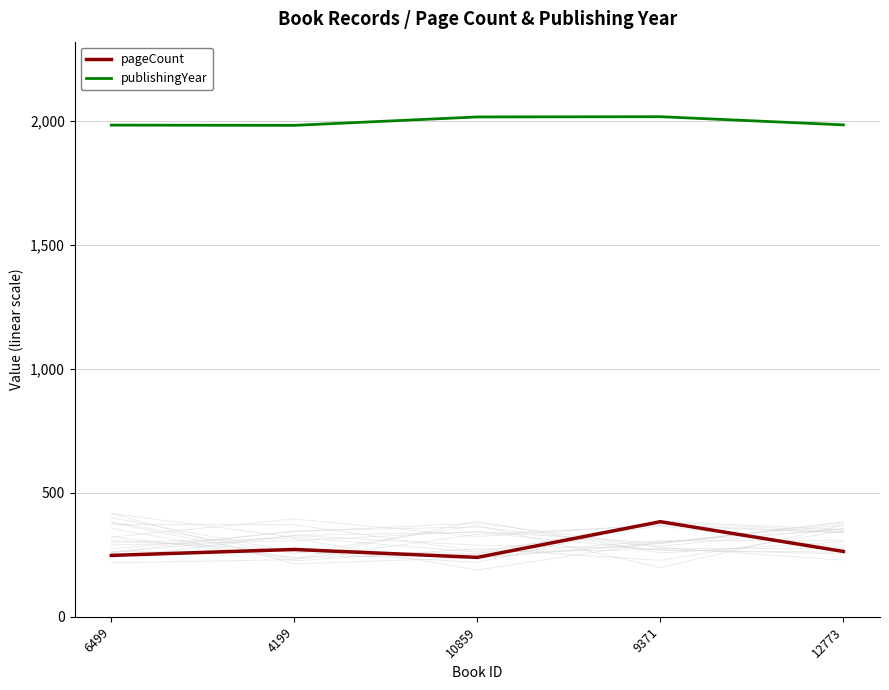

Reading right to left, extract all data points from this chart.

pageCount: 12773=264	9371=384	10859=240	4199=272	6499=248
publishingYear: 12773=1985	9371=2018	10859=2017	4199=1983	6499=1984